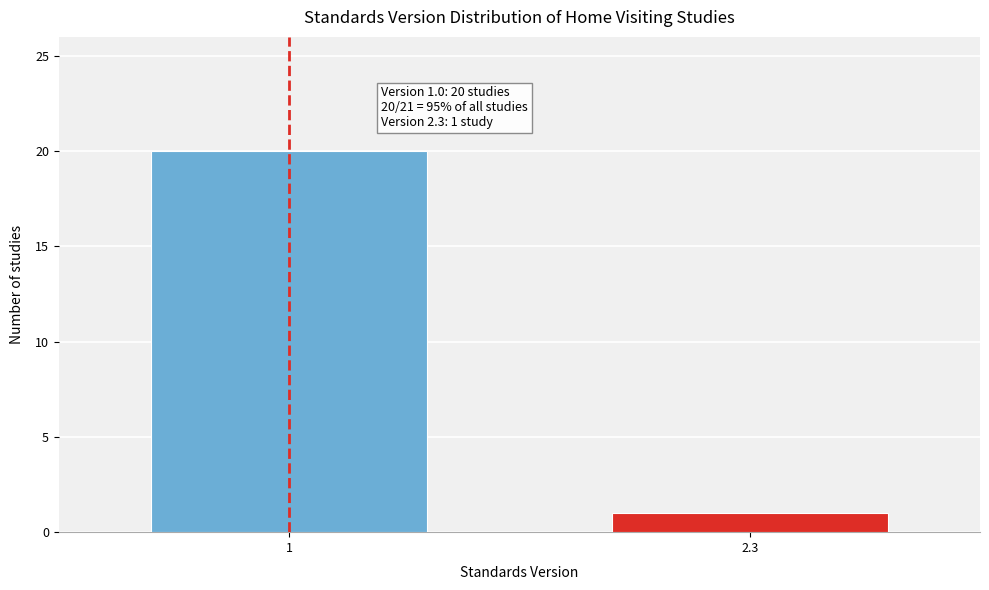

Reading right to left, transcribe all the data shown in this chart.

1	20